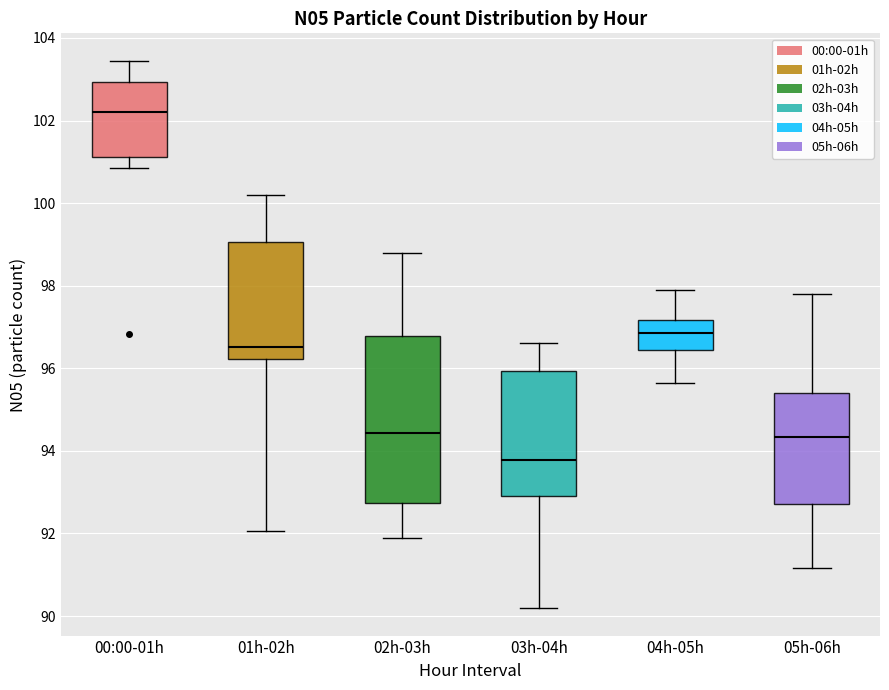

Which box's median line is the highest?

00:00-01h